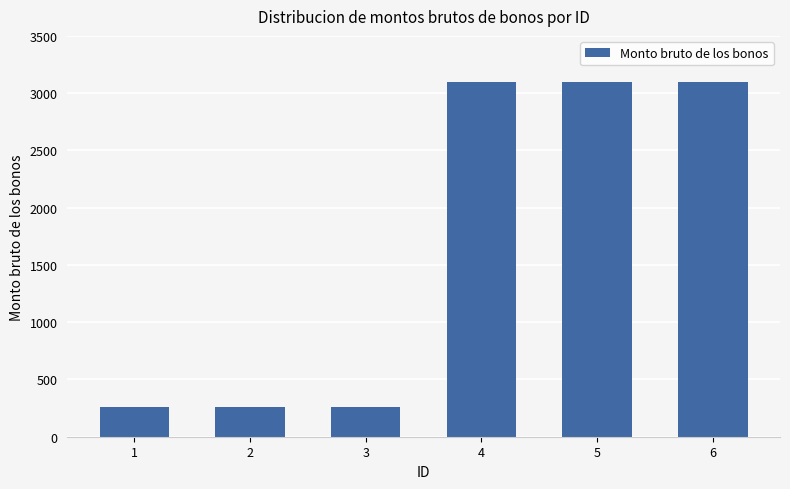

Between 4 and 3, which is larger?

4